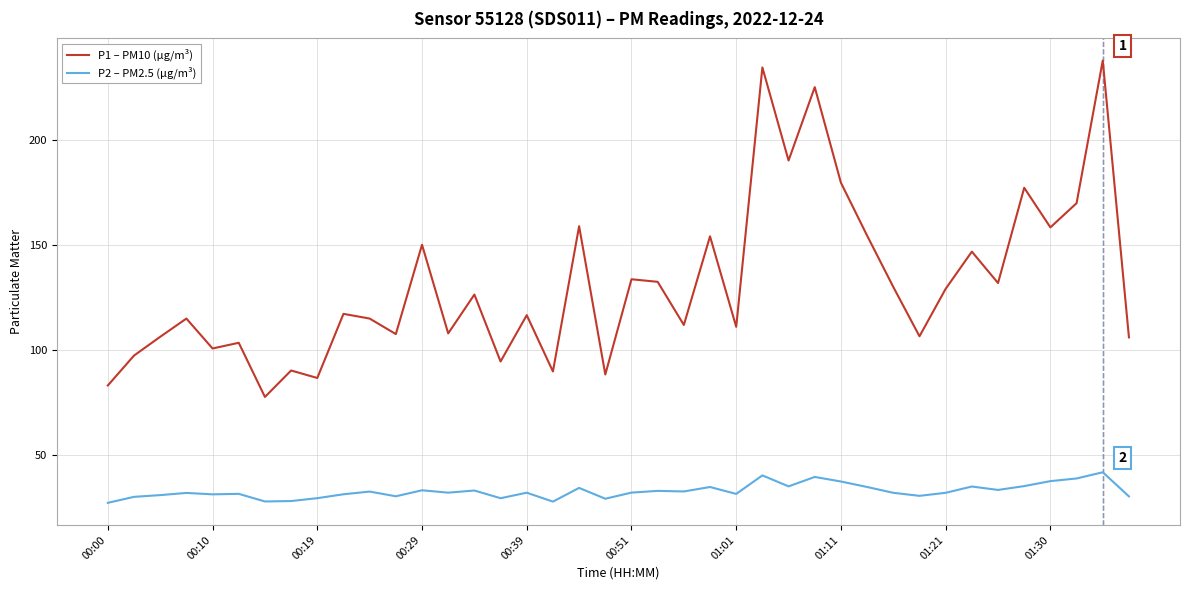

What is the difference between the maximum and minimum values in the P2 – PM2.5 (µg/m³) series?

14.6